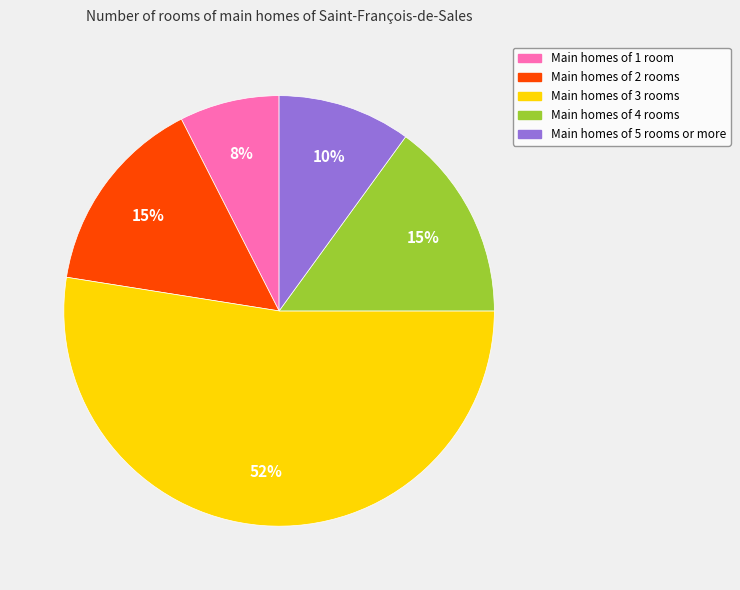

To the nearest percent, what is the average slice percentage?

20%